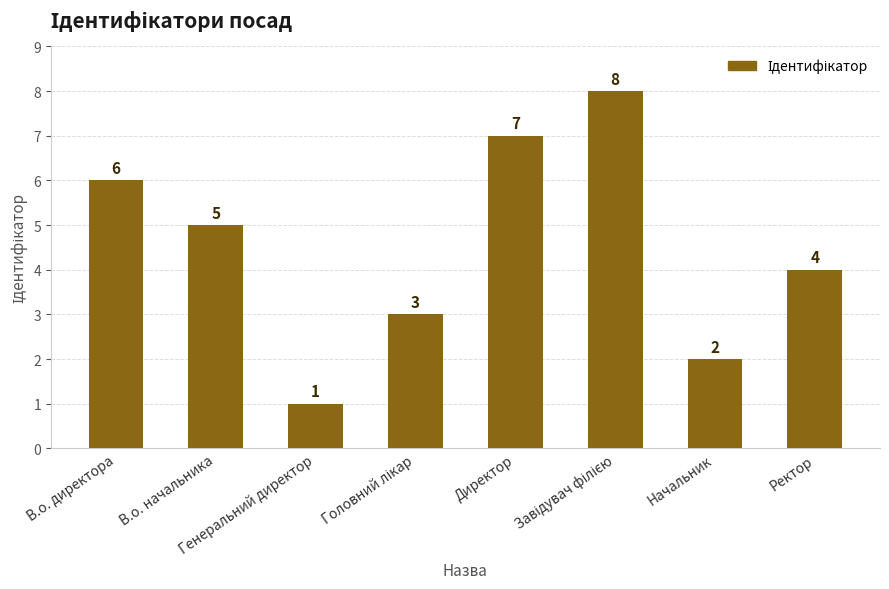

What is the value of the 3rd bar from the left?

1